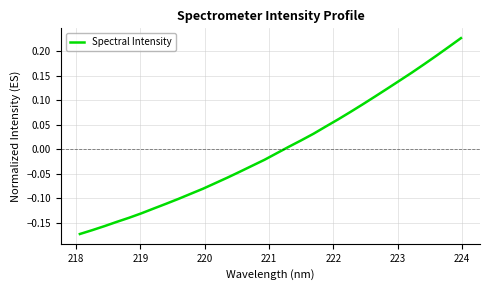

How many positive values are there?

15